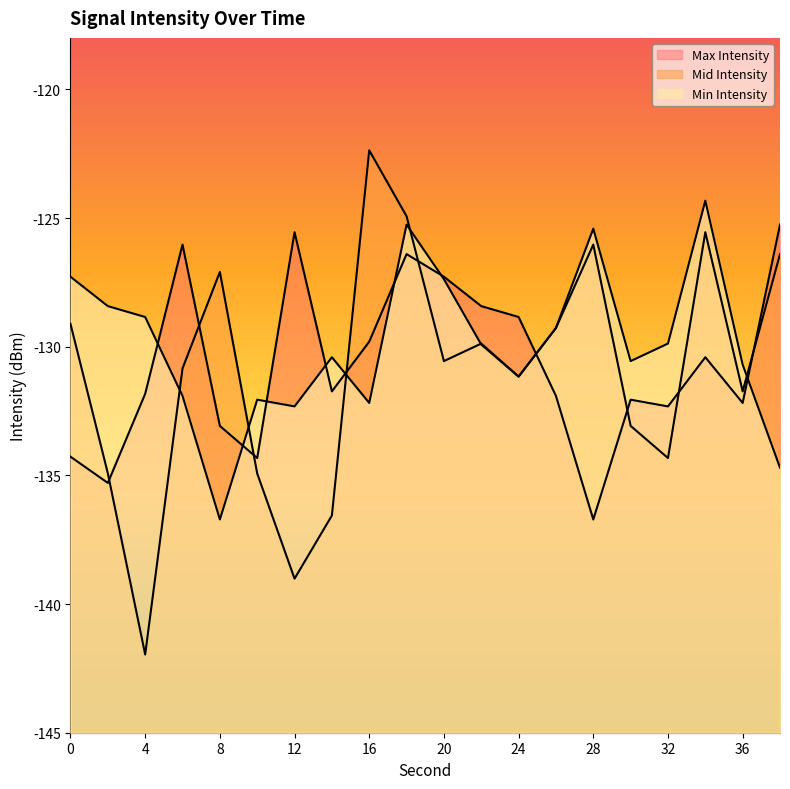

List the series in order of their peak value, highest first.

Mid Intensity, Min Intensity, Max Intensity